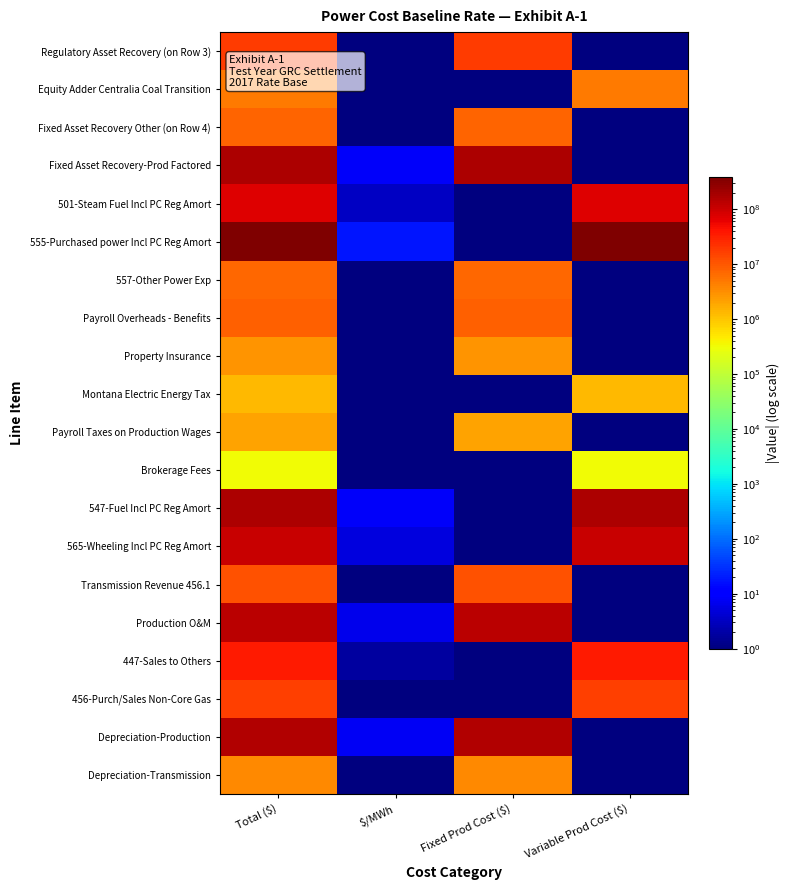

Reading left to right, list all the values displayed in this chart.

Regulatory Asset Recovery (on Row 3): Total ($)=17564314.5	$/MWh=0.8	Fixed Prod Cost ($)=17564314.5	Variable Prod Cost ($)=0.1
Equity Adder Centralia Coal Transition: Total ($)=4769481.1	$/MWh=0.2	Fixed Prod Cost ($)=0.1	Variable Prod Cost ($)=4769481.1
Fixed Asset Recovery Other (on Row 4): Total ($)=7564532.3	$/MWh=0.4	Fixed Prod Cost ($)=7564532.3	Variable Prod Cost ($)=0.1
Fixed Asset Recovery-Prod Factored: Total ($)=173054307.2	$/MWh=8.4	Fixed Prod Cost ($)=173054307.2	Variable Prod Cost ($)=0.1
501-Steam Fuel Incl PC Reg Amort: Total ($)=69962949.5	$/MWh=3.4	Fixed Prod Cost ($)=0.1	Variable Prod Cost ($)=69962949.5
555-Purchased power Incl PC Reg Amort: Total ($)=378349379.6	$/MWh=18.3	Fixed Prod Cost ($)=0.1	Variable Prod Cost ($)=378349379.6
557-Other Power Exp: Total ($)=7238267.2	$/MWh=0.3	Fixed Prod Cost ($)=7238267.2	Variable Prod Cost ($)=0.1
Payroll Overheads - Benefits: Total ($)=8206061.1	$/MWh=0.4	Fixed Prod Cost ($)=8206061.1	Variable Prod Cost ($)=0.1
Property Insurance: Total ($)=2763777.1	$/MWh=0.1	Fixed Prod Cost ($)=2763777.1	Variable Prod Cost ($)=0.1
Montana Electric Energy Tax: Total ($)=1262663.3	$/MWh=0.1	Fixed Prod Cost ($)=0.1	Variable Prod Cost ($)=1262663.3
Payroll Taxes on Production Wages: Total ($)=2119540.3	$/MWh=0.1	Fixed Prod Cost ($)=2119540.3	Variable Prod Cost ($)=0.1
Brokerage Fees: Total ($)=313332.1	$/MWh=0.0	Fixed Prod Cost ($)=0.1	Variable Prod Cost ($)=313332.1
547-Fuel Incl PC Reg Amort: Total ($)=171115373.9	$/MWh=8.3	Fixed Prod Cost ($)=0.1	Variable Prod Cost ($)=171115373.9
565-Wheeling Incl PC Reg Amort: Total ($)=108374278.4	$/MWh=5.2	Fixed Prod Cost ($)=0.1	Variable Prod Cost ($)=108374278.4
Transmission Revenue 456.1: Total ($)=11639833.4	$/MWh=0.6	Fixed Prod Cost ($)=11639833.4	Variable Prod Cost ($)=0.1
Production O&M: Total ($)=138209148.7	$/MWh=6.7	Fixed Prod Cost ($)=138209148.7	Variable Prod Cost ($)=0.1
447-Sales to Others: Total ($)=36228866.8	$/MWh=1.7	Fixed Prod Cost ($)=0.1	Variable Prod Cost ($)=36228866.8
456-Purch/Sales Non-Core Gas: Total ($)=16223873.3	$/MWh=0.8	Fixed Prod Cost ($)=0.1	Variable Prod Cost ($)=16223873.3
Depreciation-Production: Total ($)=161583689.2	$/MWh=7.8	Fixed Prod Cost ($)=161583689.2	Variable Prod Cost ($)=0.1
Depreciation-Transmission: Total ($)=3490805.0	$/MWh=0.2	Fixed Prod Cost ($)=3490805.0	Variable Prod Cost ($)=0.1